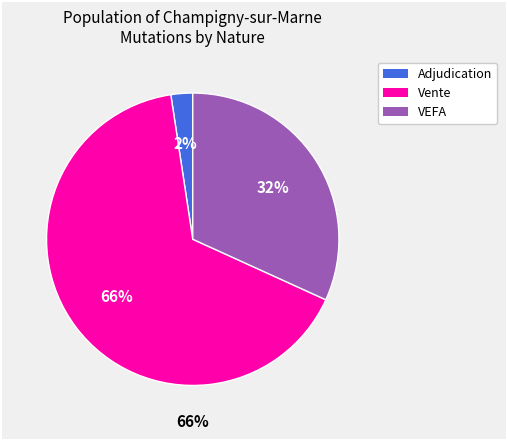

Is it true that 17 is 7% of the pie?

False